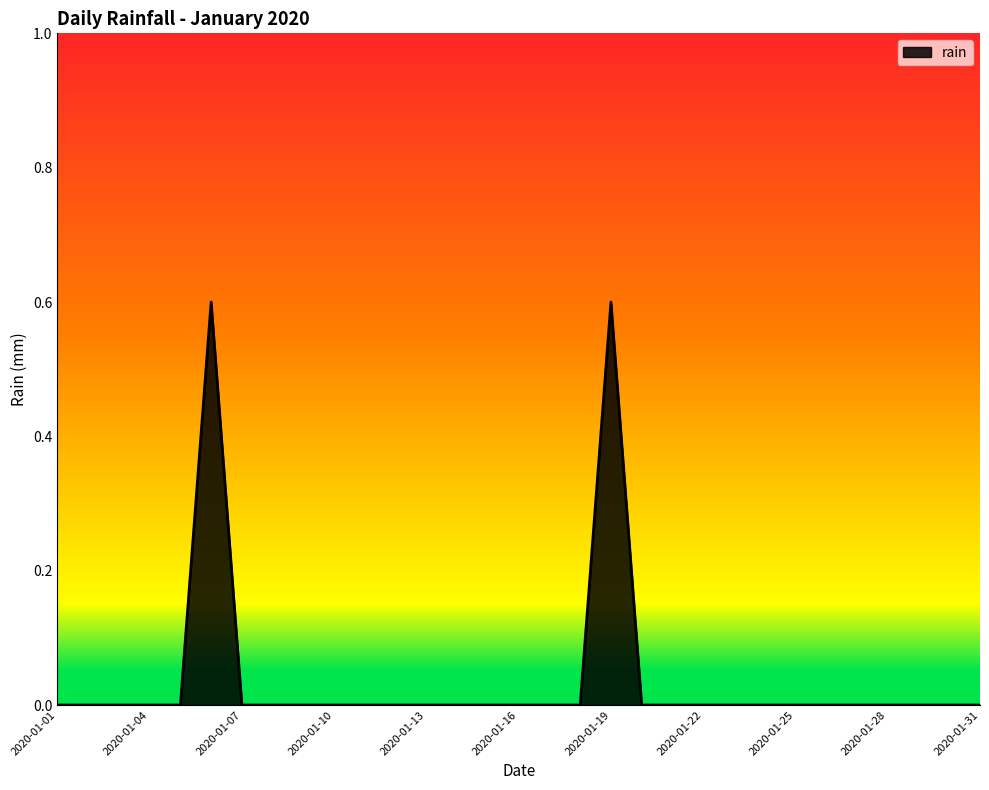

What is the difference between the maximum and minimum values?

0.6